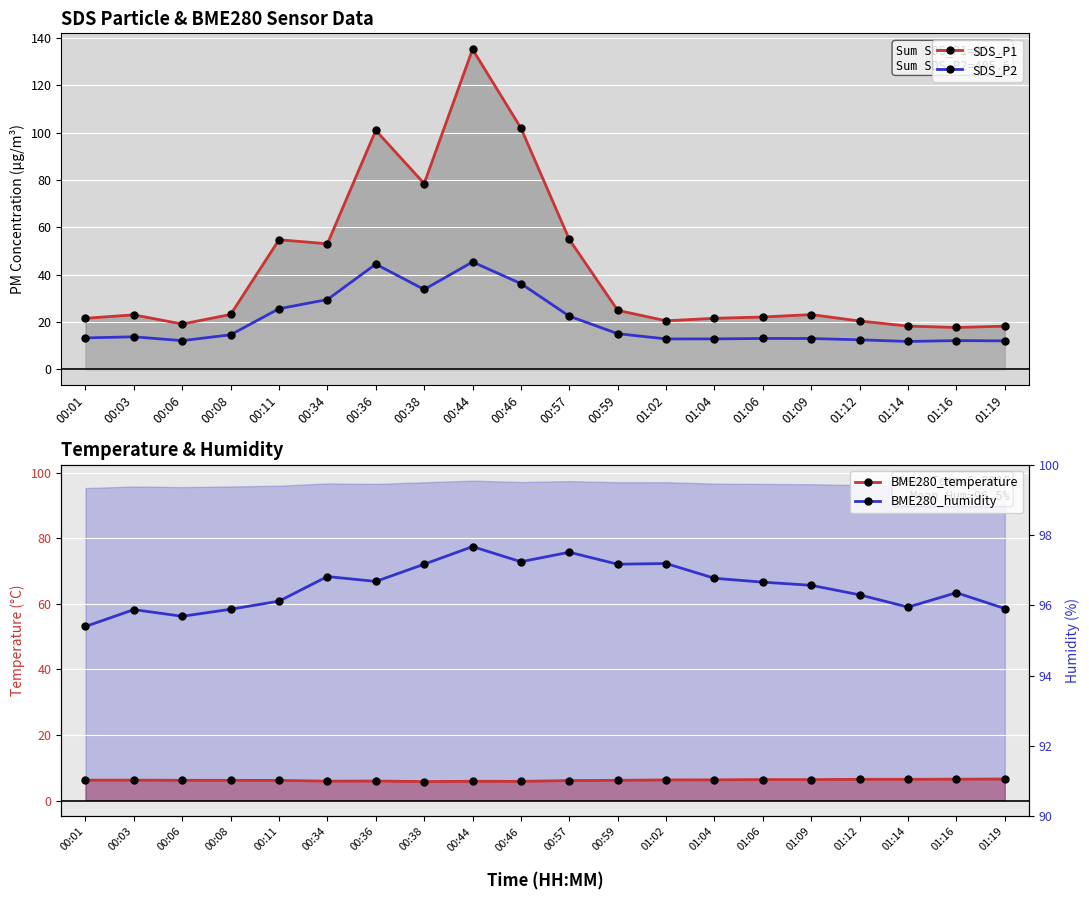

The SDS_P2 series shows 15.0 at 00:59. True or false?

True